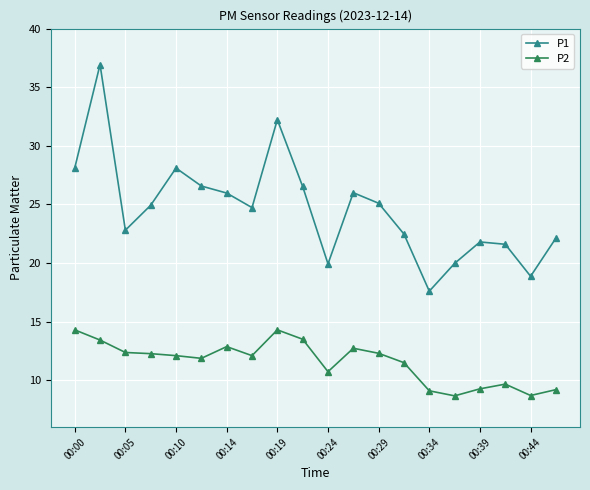

True or false: P1 and P2 cross at least once.

False